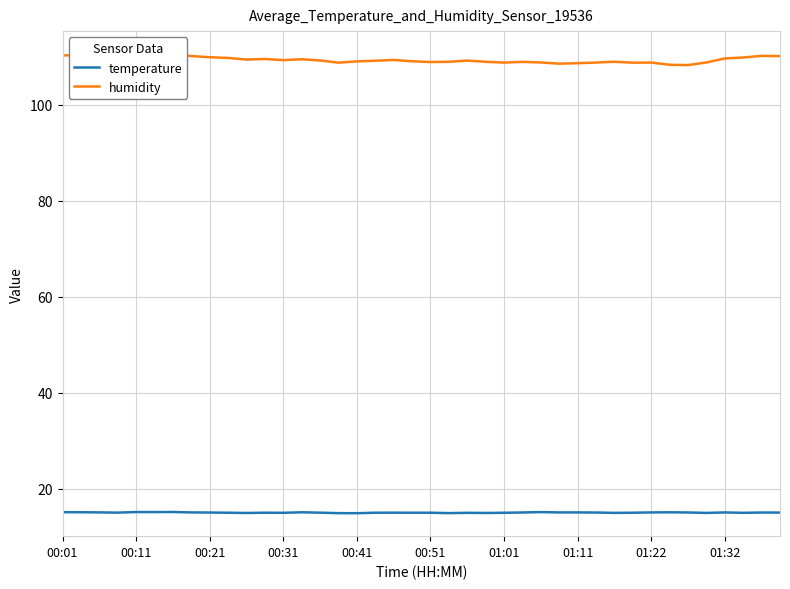

Rank the series at 14 from highest to lowest value.

humidity, temperature